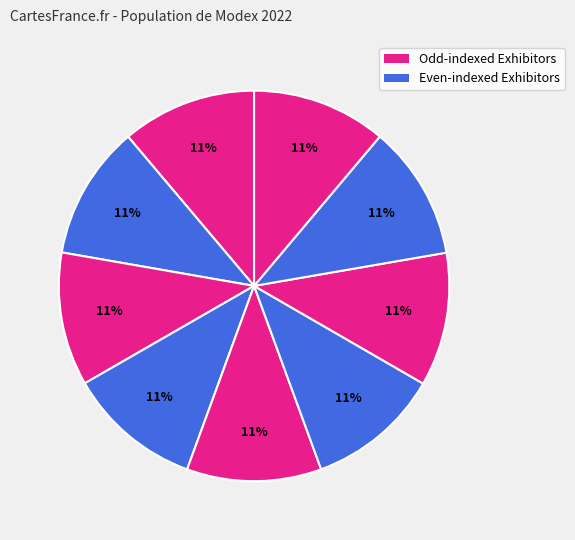

How many slices are in this pie chart?

9